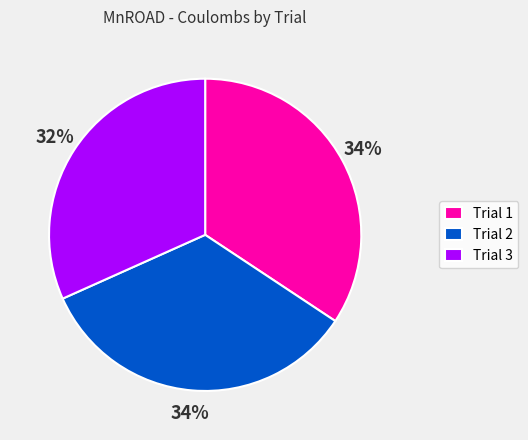

Between Trial 1 and Trial 3, which is larger?

Trial 1